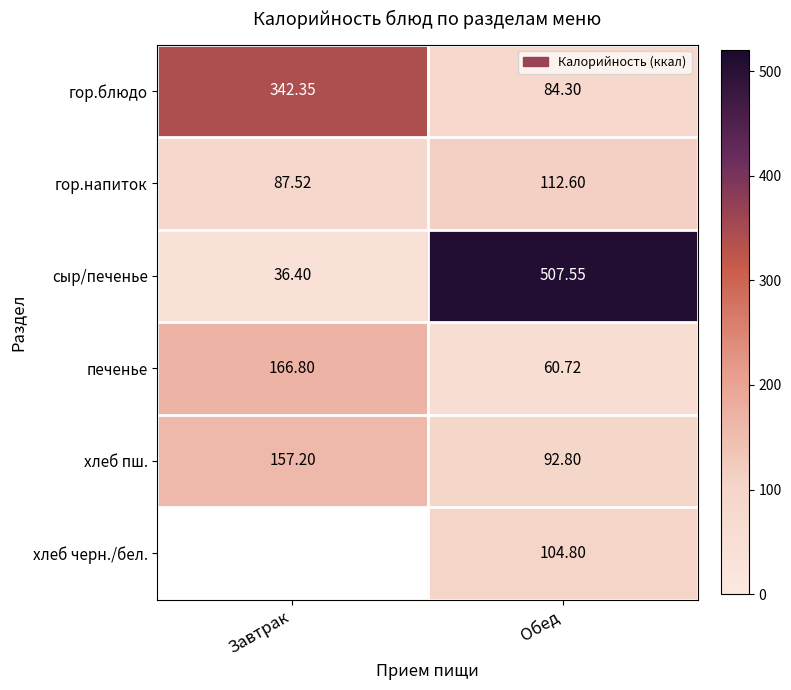

Is it true that печенье equals 60.7 at Обед?

True